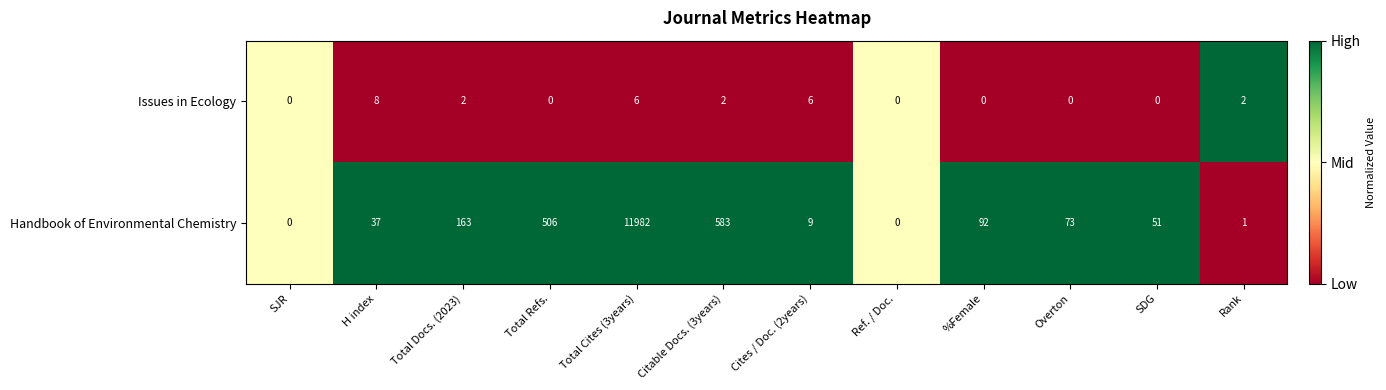

What is the spread (max minus min) of values at Total Cites (3years)?

11976